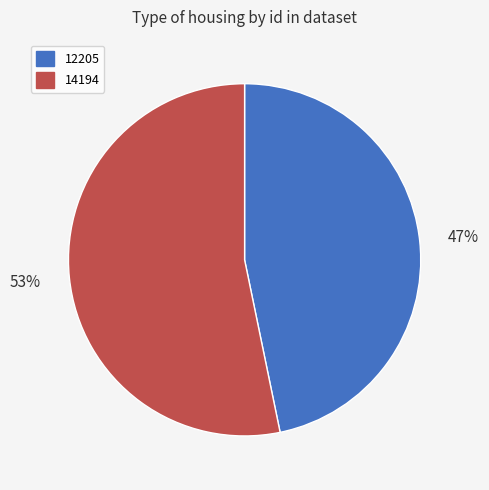

What is the smallest slice in the pie chart?

12205